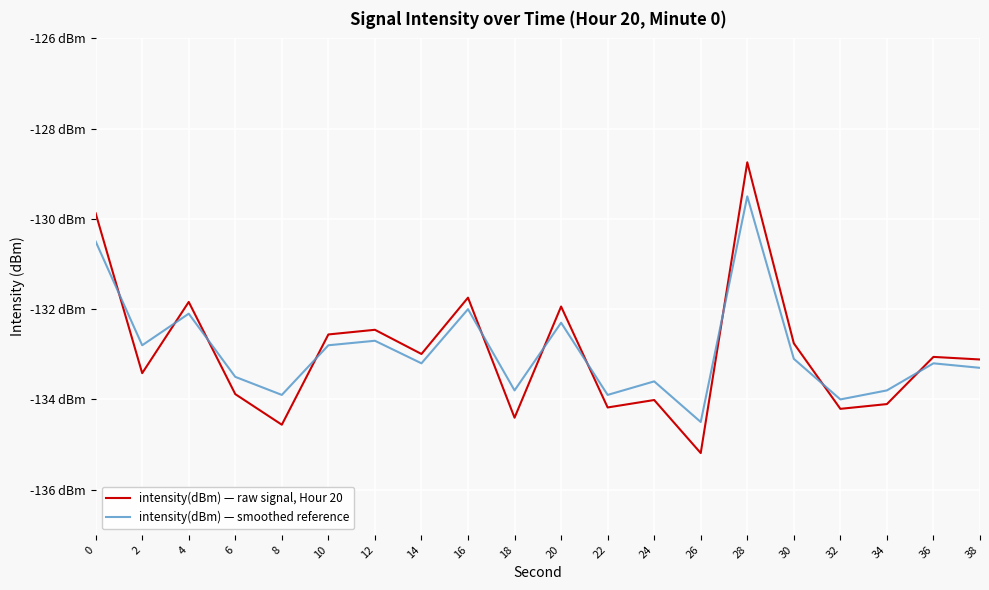

What are all the series names shown in the legend?

intensity(dBm) — raw signal, Hour 20, intensity(dBm) — smoothed reference